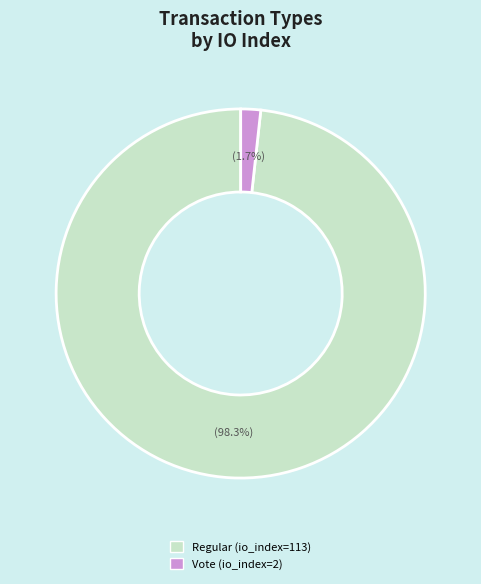

Does any single category account for the majority?

Yes